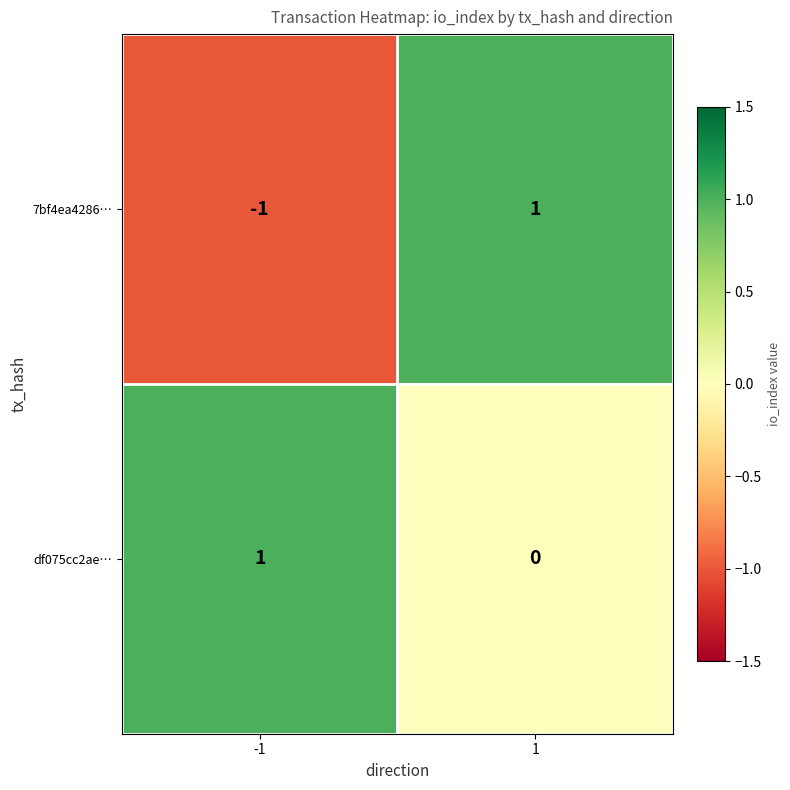

Which series has the largest total across all categories?

df075cc2ae…